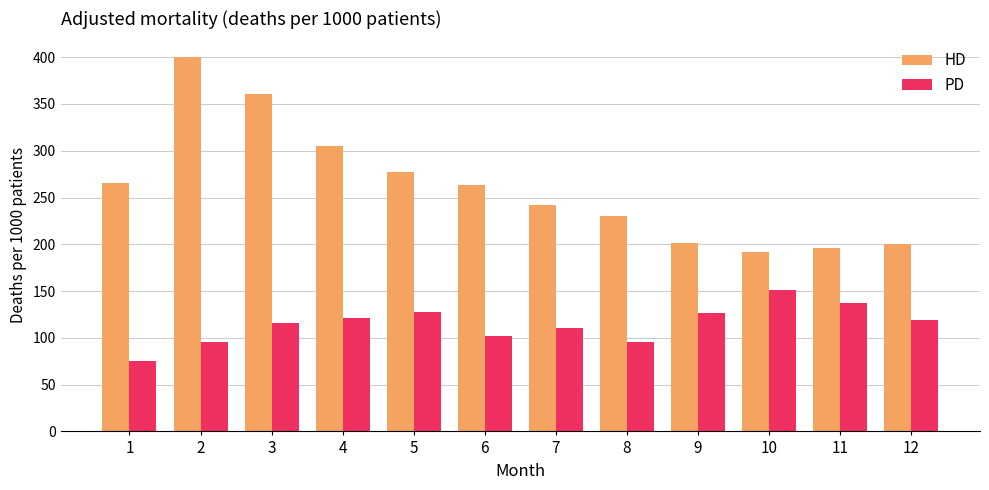

Which category has the highest value in the PD series?

10